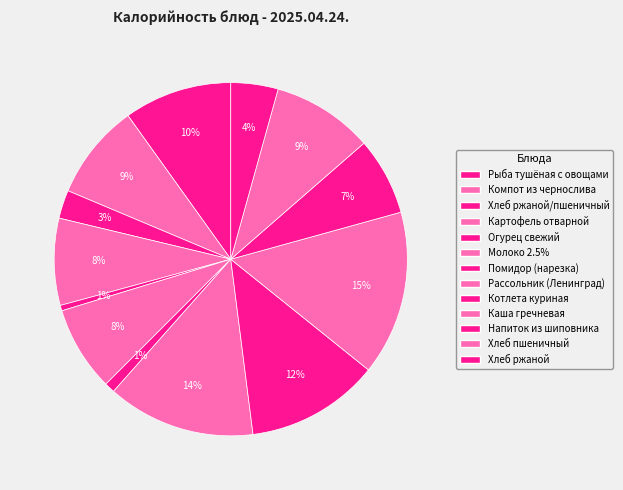

How many segments does this pie chart have?

13